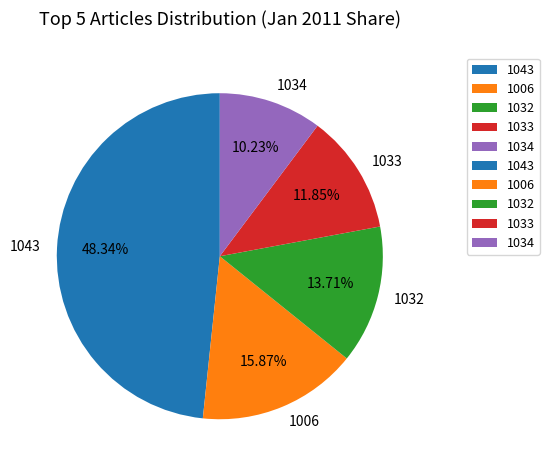

Which slice is the largest?

1043